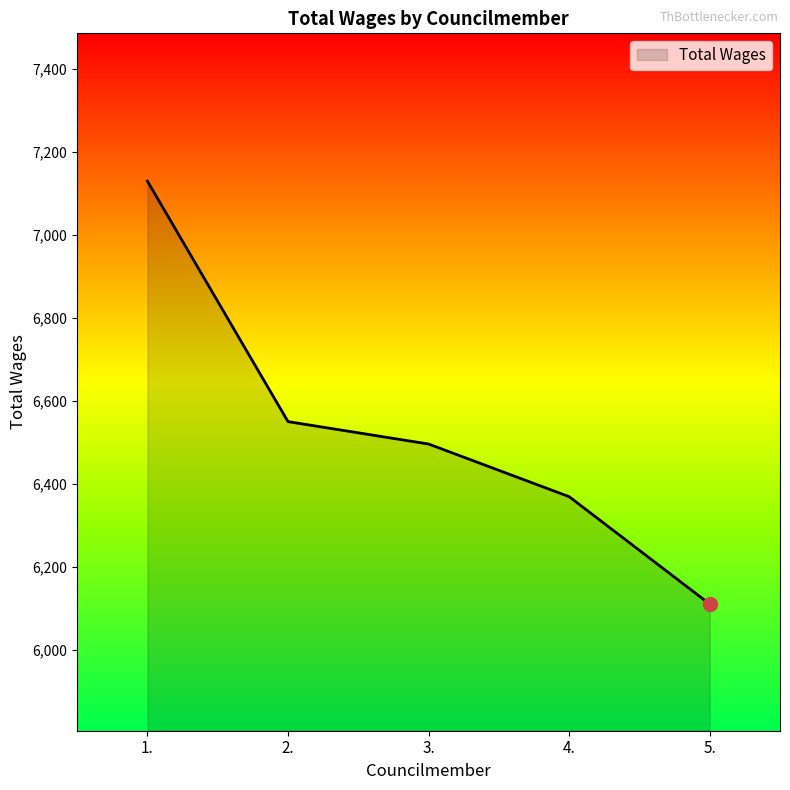

What value does the data have at 5., to the nearest 100?

6100